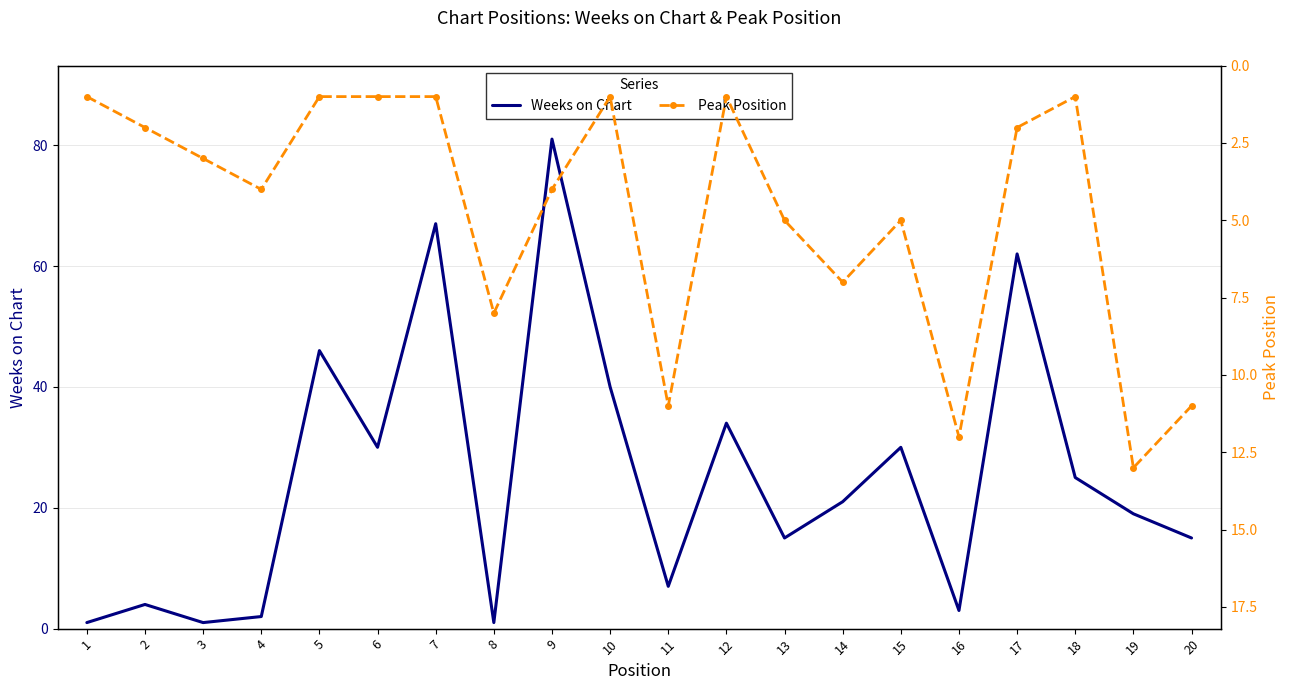

At which category does Weeks on Chart reach its first local valley?

3